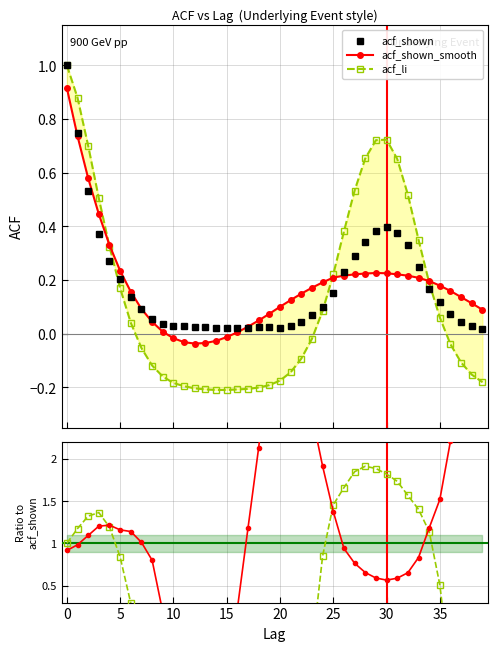

True or false: acf_shown has more than 0 interior local peaks.

True